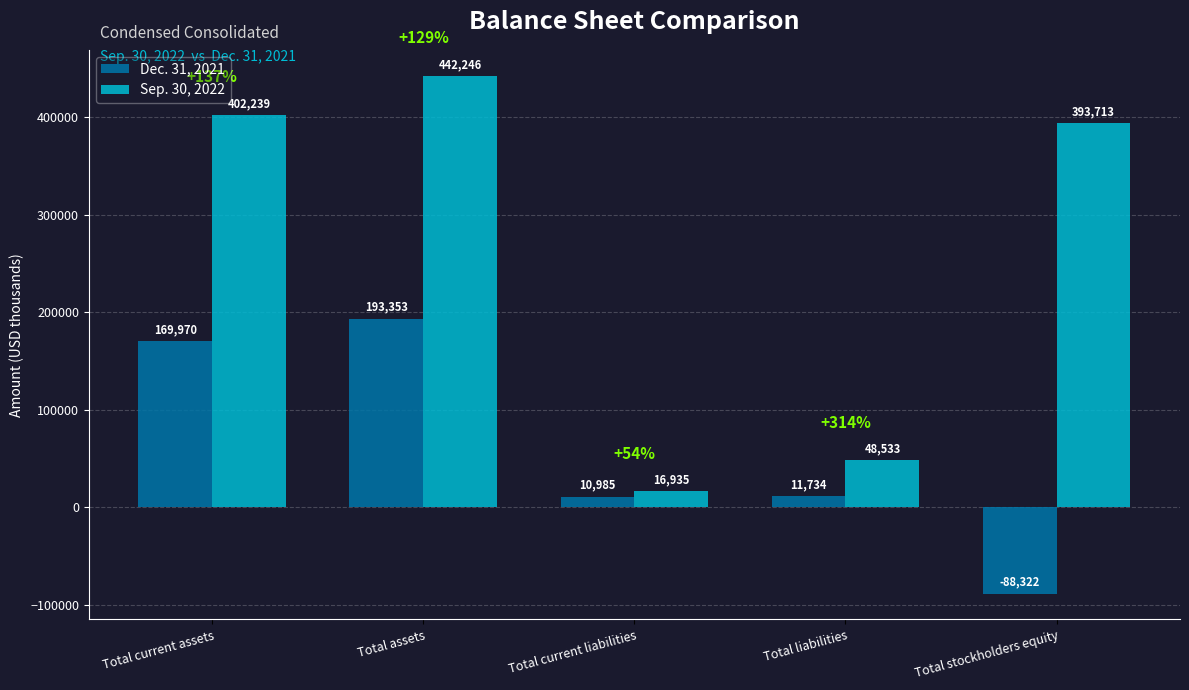

At which category is the sum across all series the highest?

Total assets